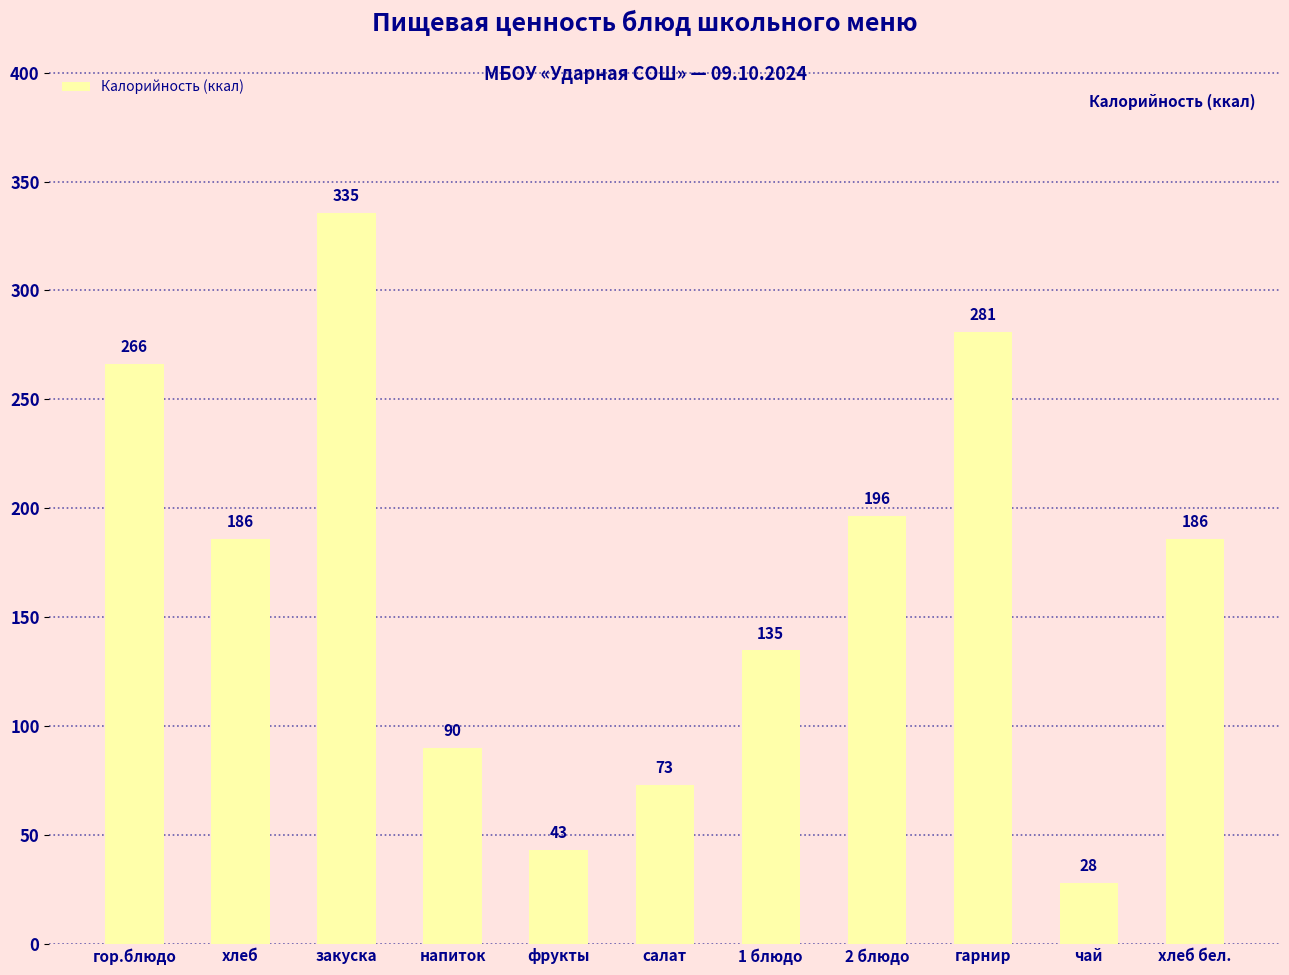

What is the greatest value displayed?

335.5